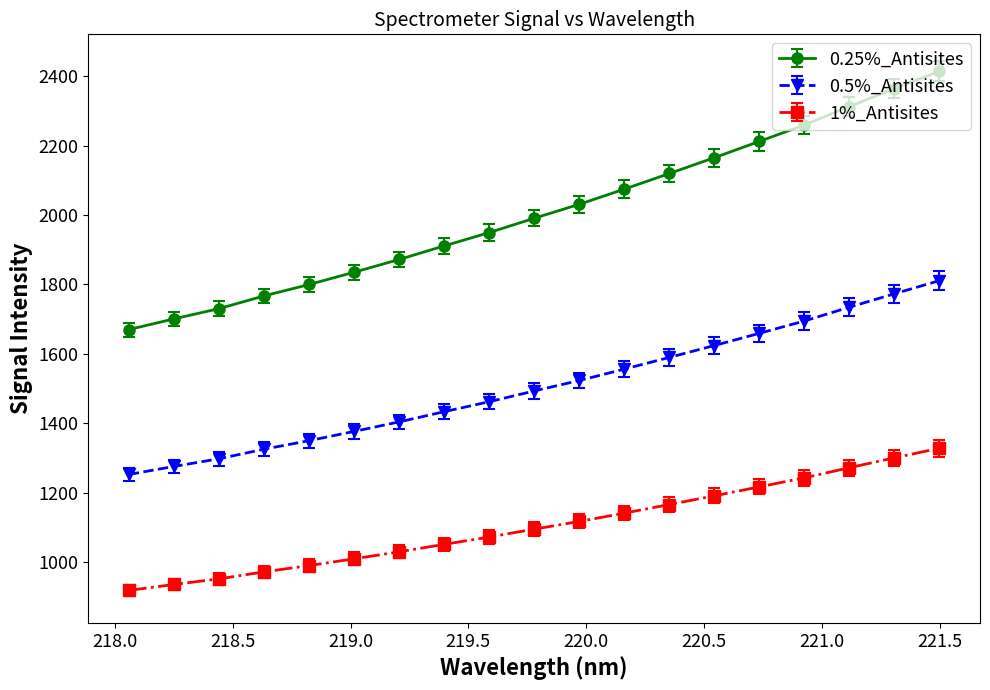

Which series has the largest total across all categories?

0.25%_Antisites